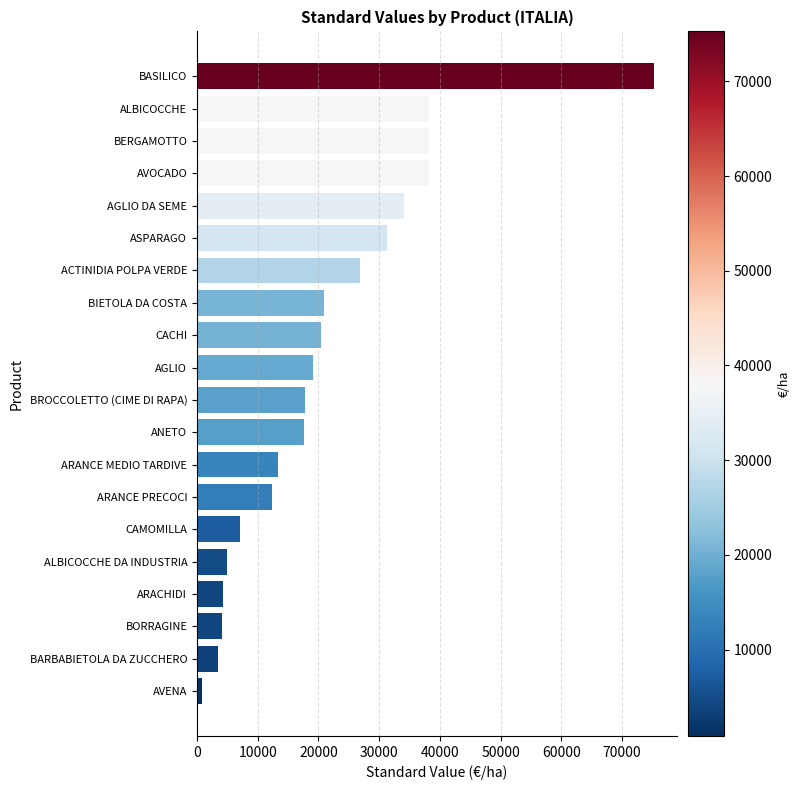

Approximately how many times larger is the value at ANETO compared to BARBABIETOLA DA ZUCCHERO?

5.1